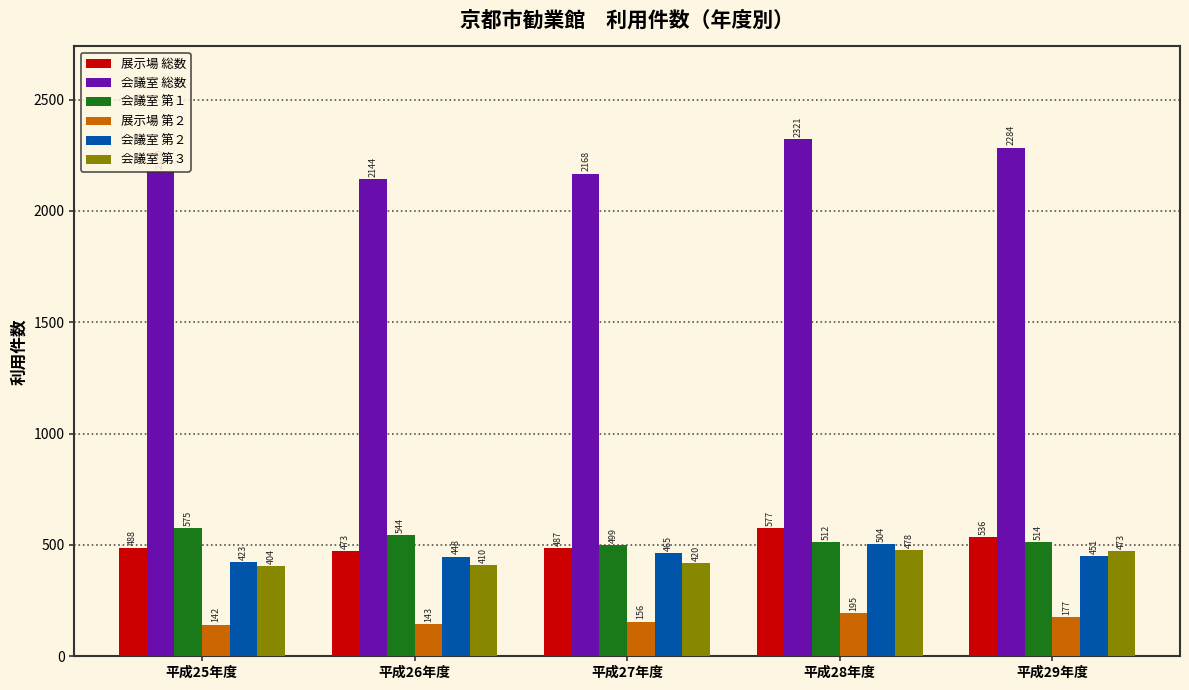

True or false: 会議室 第３ has a value of 702 at 平成25年度.

False